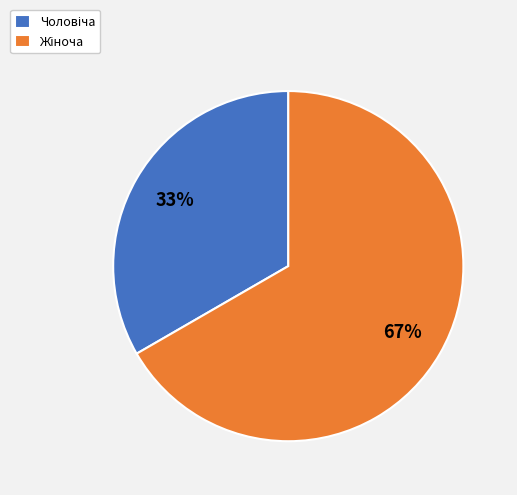

Is there a majority slice in this chart?

Yes